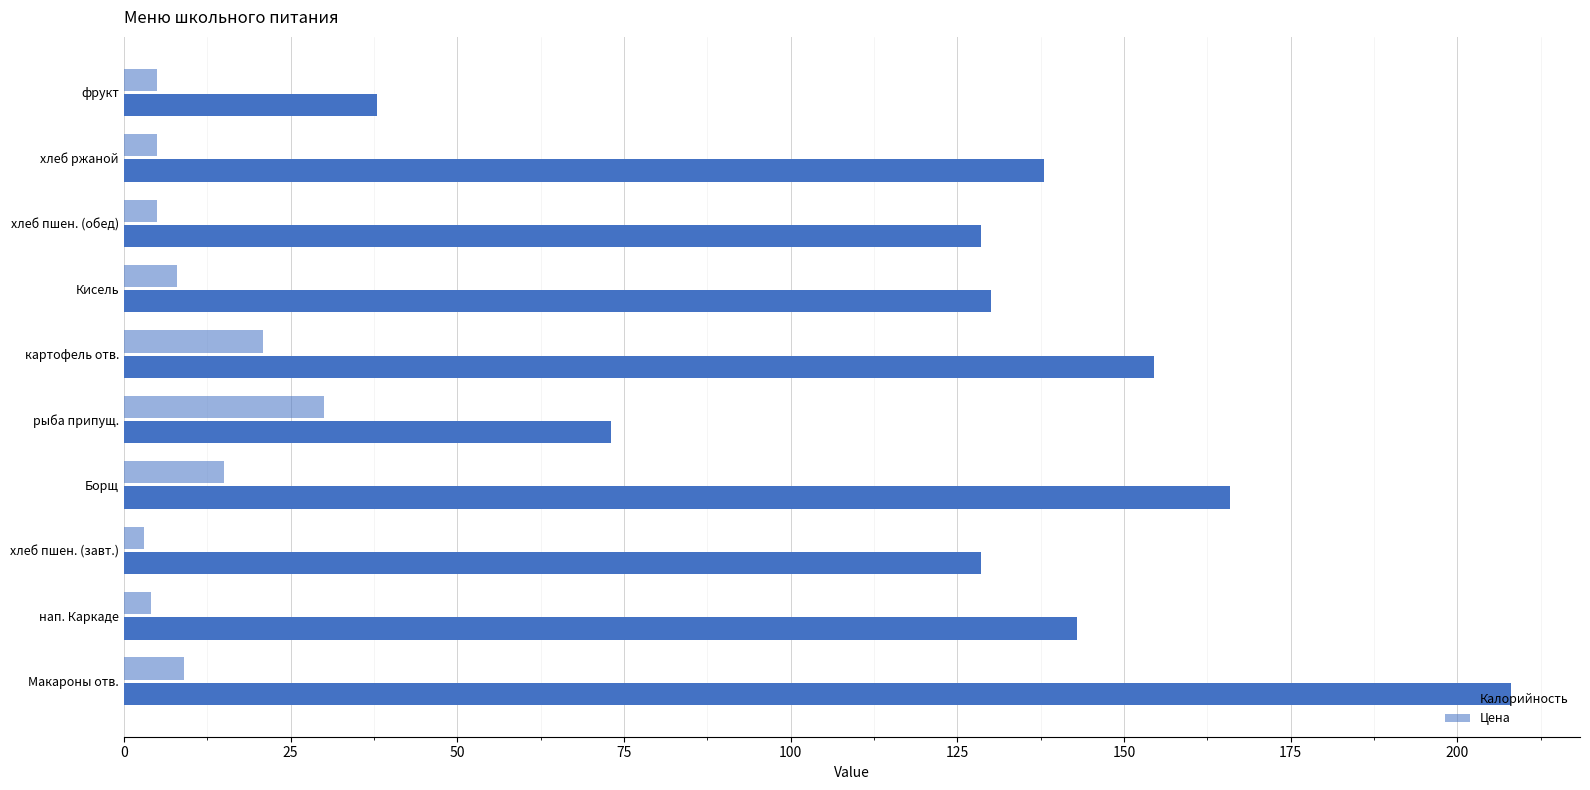

At how many categories does at least one series exceed 54?

9